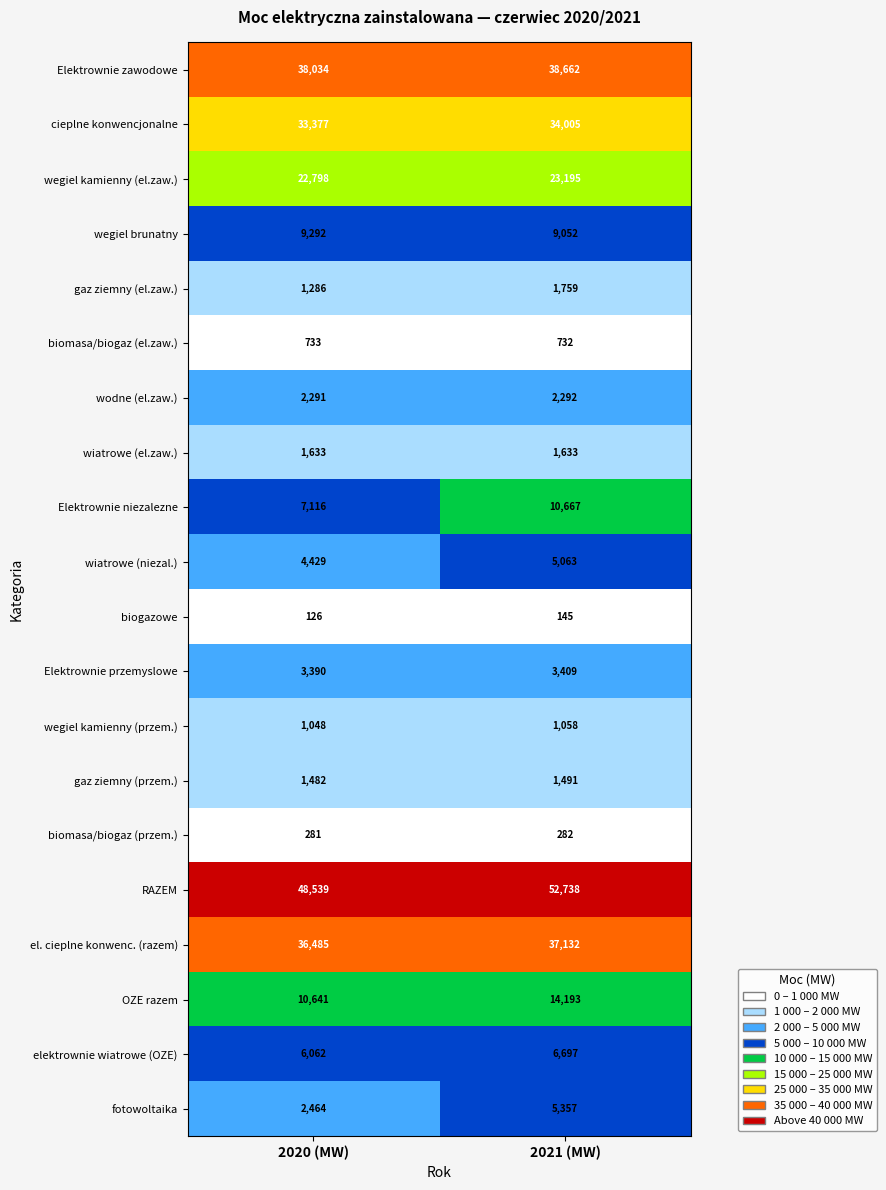

What is the sum of all Elektrownie niezalezne values?

17783